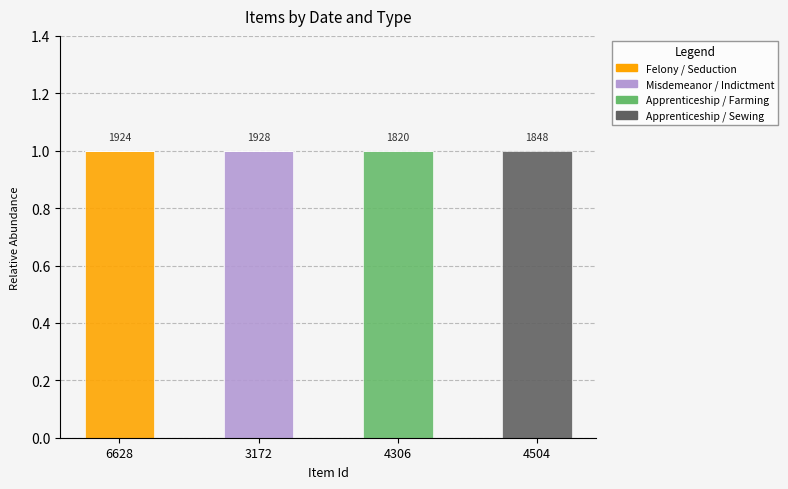

What are all the series names shown in the legend?

Felony / Seduction, Misdemeanor / Indictment, Apprenticeship / Farming, Apprenticeship / Sewing